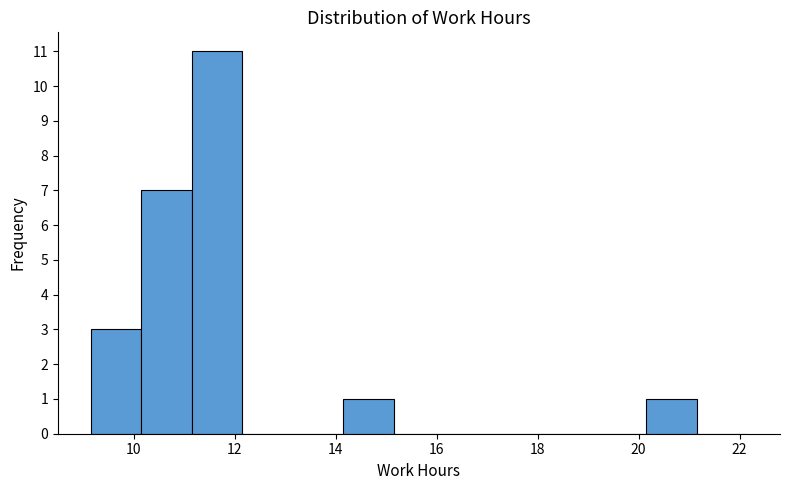

Reading left to right, list every bar in this chart as the range it spans on the x-axis followed by its height. Neither the bar edges nor the heights are printed on the chart, so give them approximately, as read against the axes.

9.15 to 10.15: 3
10.15 to 11.15: 7
11.15 to 12.15: 11
12.15 to 13.15: 0
13.15 to 14.15: 0
14.15 to 15.15: 1
15.15 to 16.15: 0
16.15 to 17.15: 0
17.15 to 18.15: 0
18.15 to 19.15: 0
19.15 to 20.15: 0
20.15 to 21.15: 1
21.15 to 22.15: 0